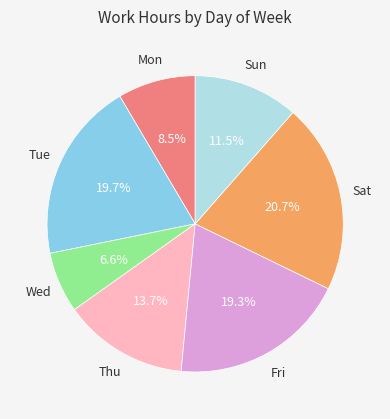

Does any single category account for the majority?

No